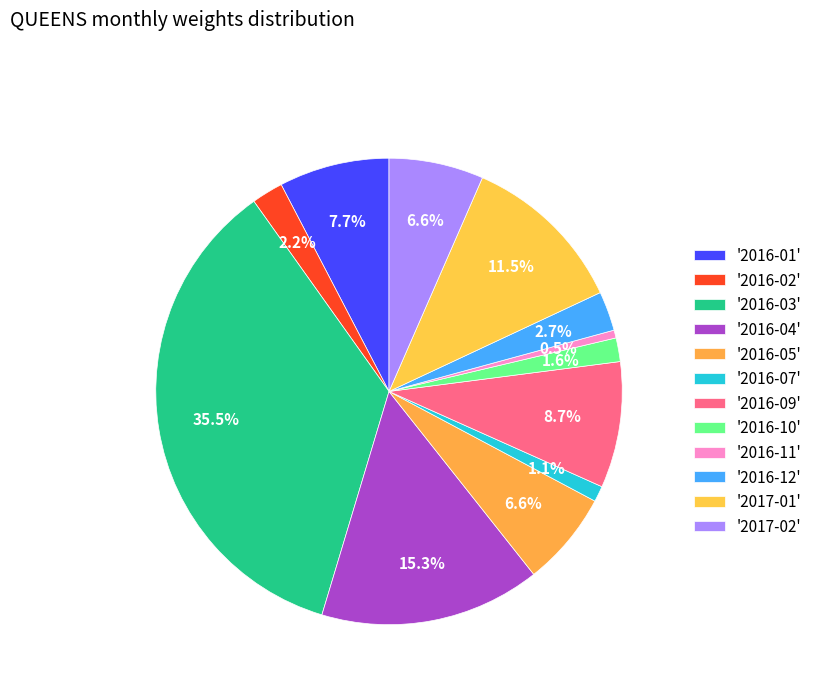

How many segments does this pie chart have?

12